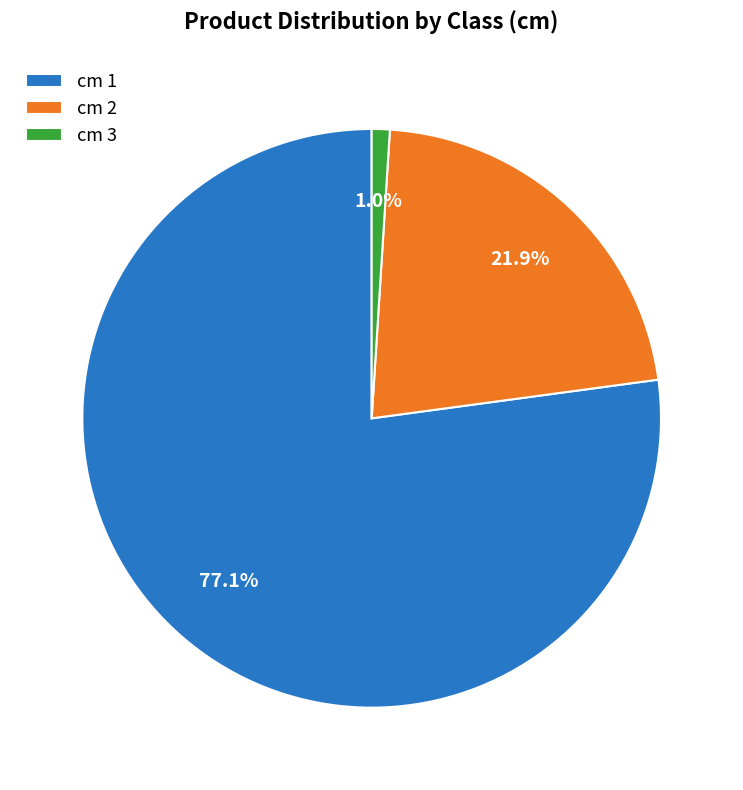

Rank the categories by value from lowest to highest.

cm 3, cm 2, cm 1